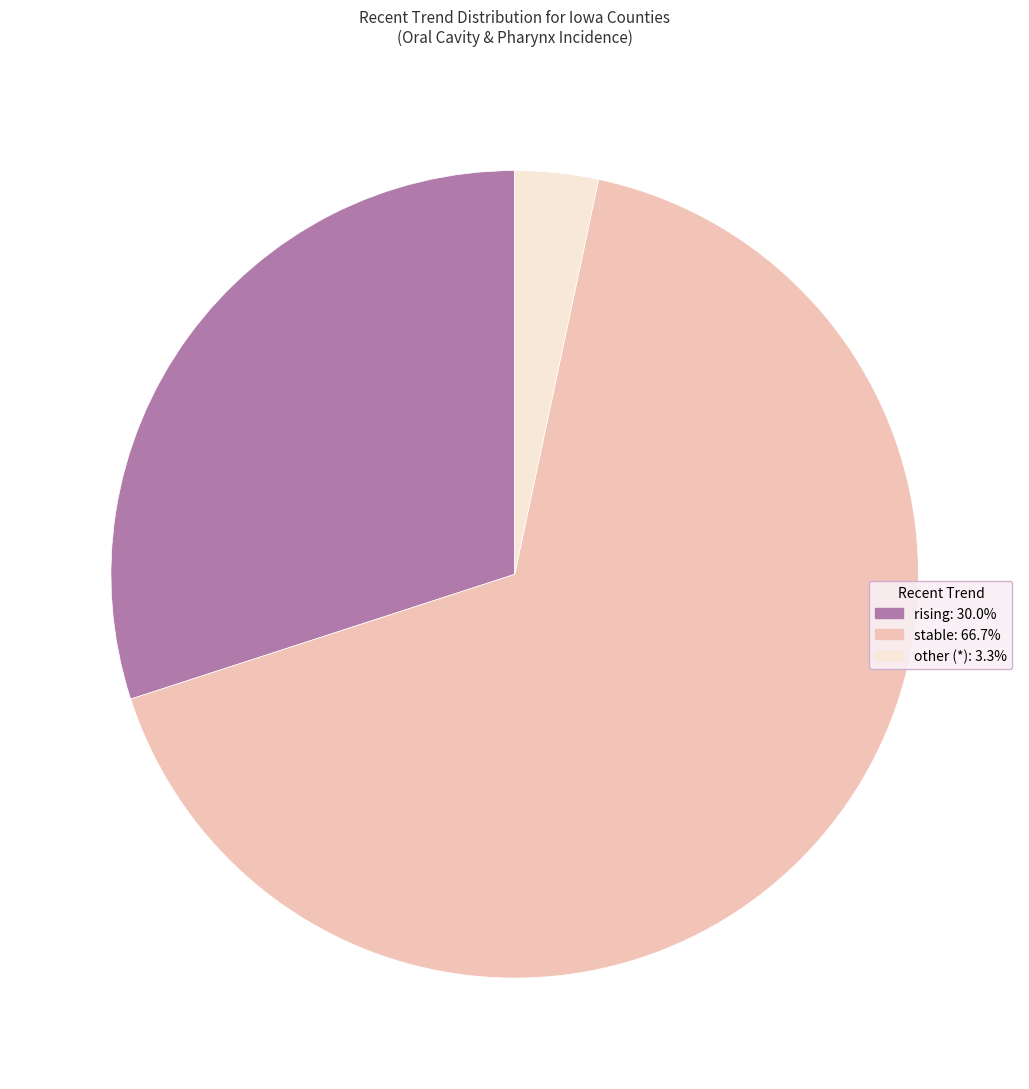

Rank the categories by value from lowest to highest.

other, rising, stable